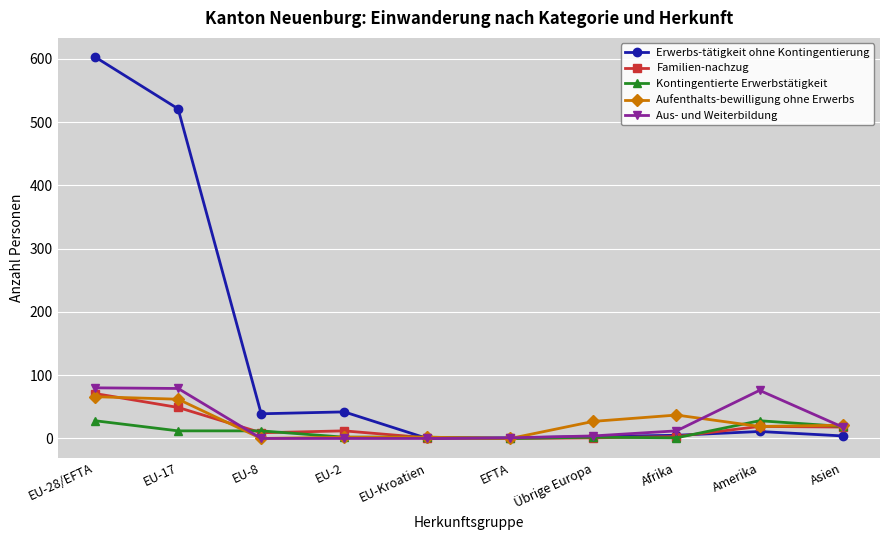

What is the difference between the Kontingentierte Erwerbstätigkeit values at Afrika and EFTA?

1